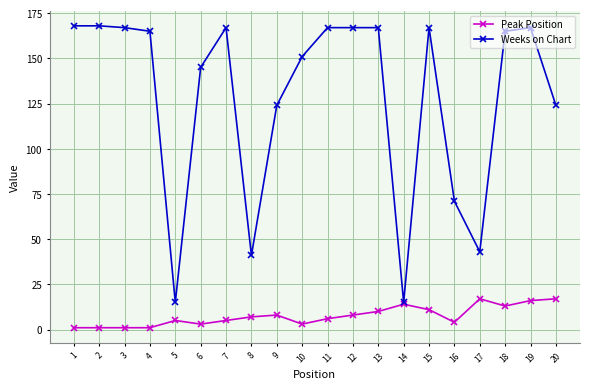

Reading left to right, list all the values displayed in this chart.

Peak Position: 1	1	1	1	5	3	5	7	8	3	6	8	10	14	11	4	17	13	16	17
Weeks on Chart: 168	168	167	165	15	145	167	41	124	151	167	167	167	15	167	71	43	165	167	124